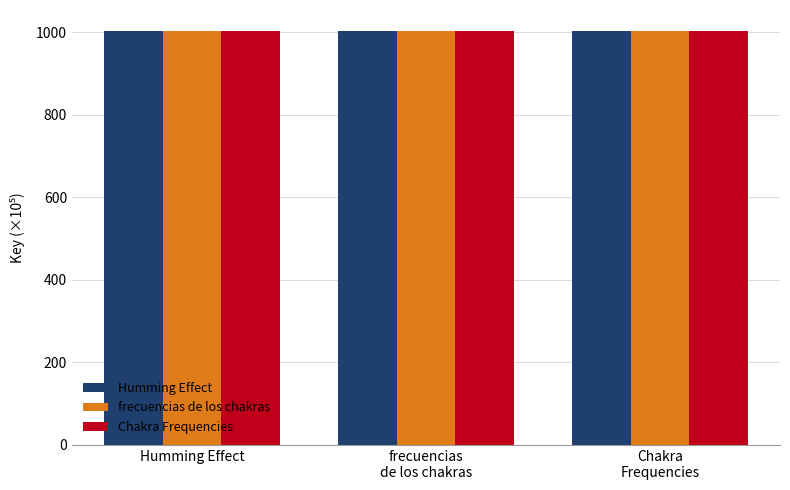

How many bars are there in each group?

3